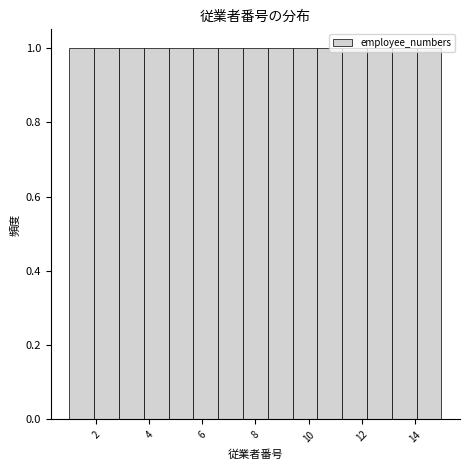

How tall is the bar that spans 7.6 to 8.4 on the x-axis? Neither the bar edges nor the heights are printed on the chart, so give them approximately, as read against the axes.

1